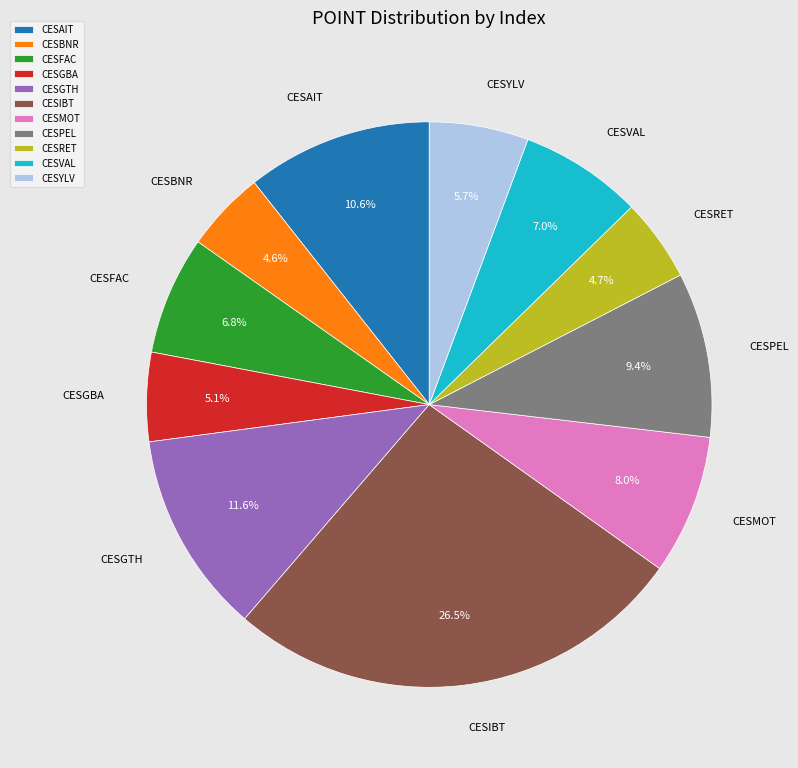

Which has a higher value, CESGBA or CESGTH?

CESGTH